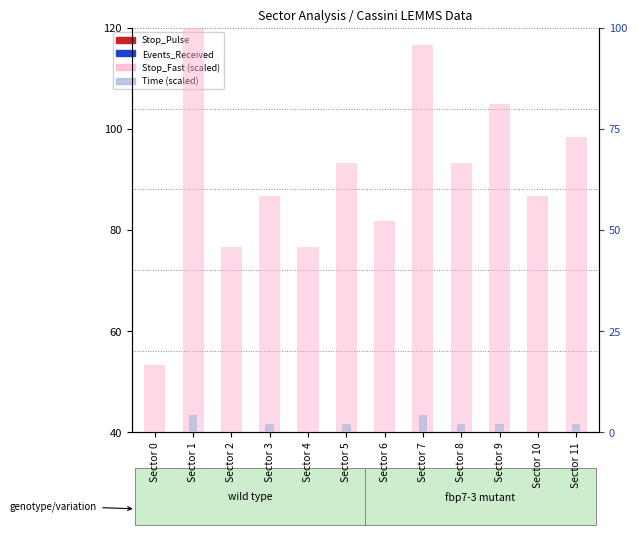

At Sector 1, list the series in order from largest to smallest.

Stop_Fast (scaled), Stop_Pulse, Time (scaled), Events_Received